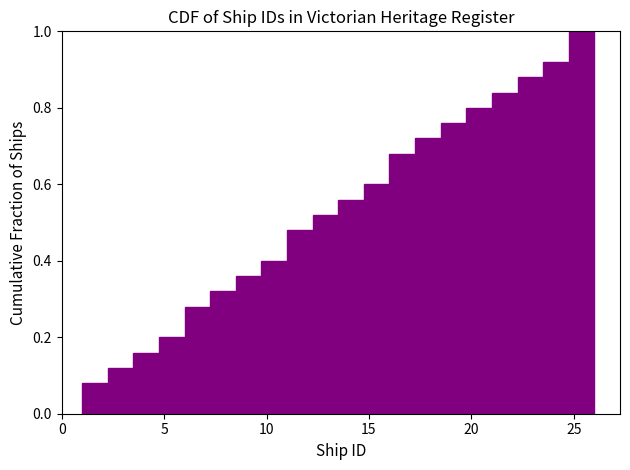

Read against the x-axis, roughly where is the centre of the tallest bar?

25.5